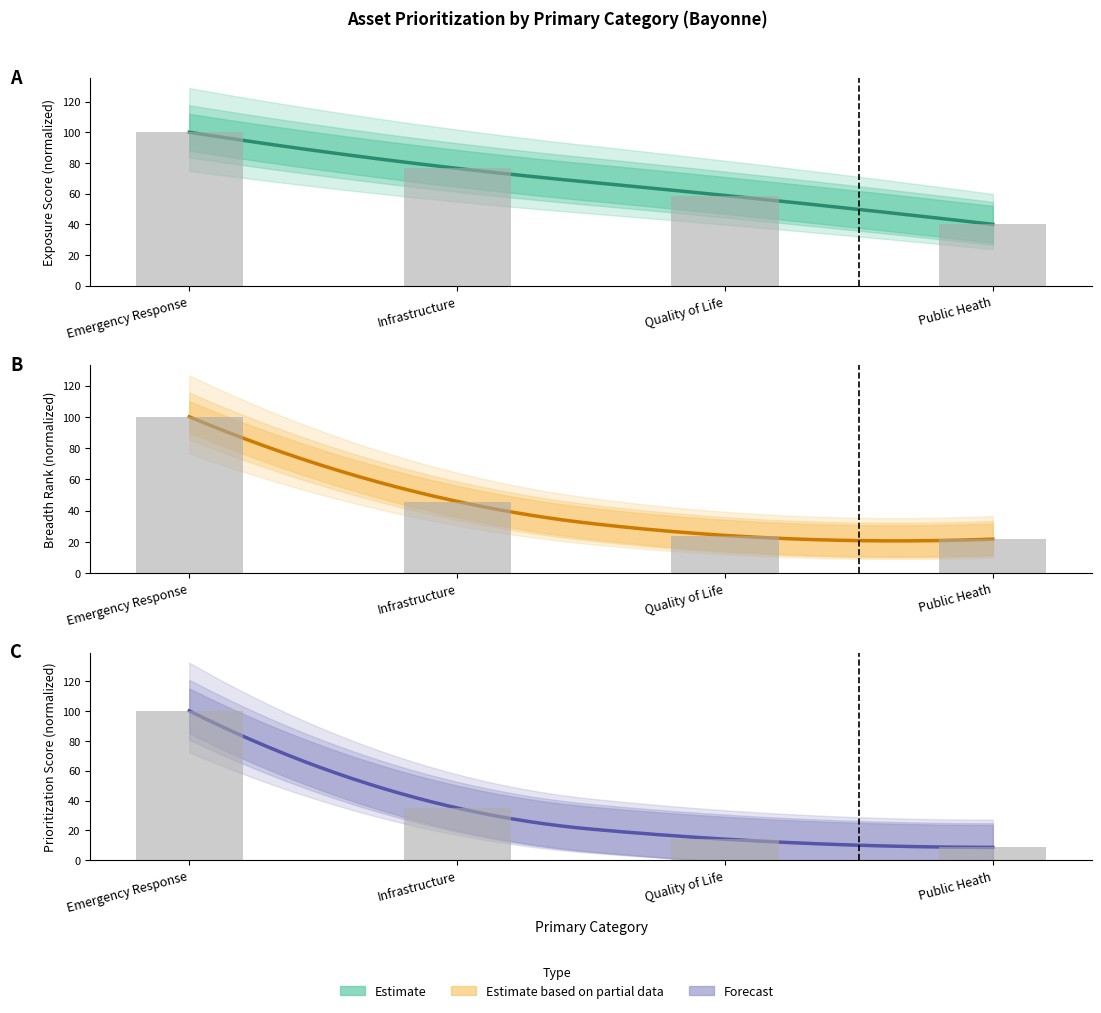

At Public Heath, list the series in order from largest to smallest.

Exposure Score, Breadth Rank, Prioritization Score